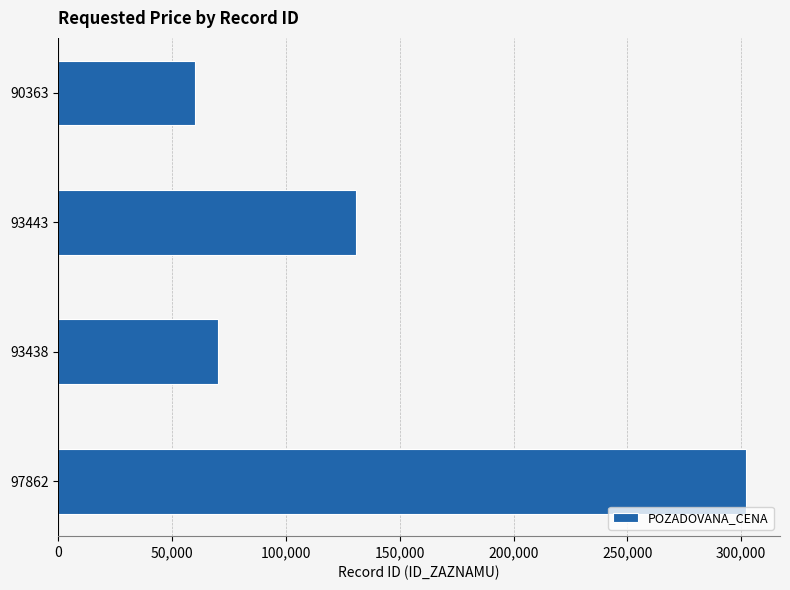

Read the value at 93443, to the nearest 100.

130900